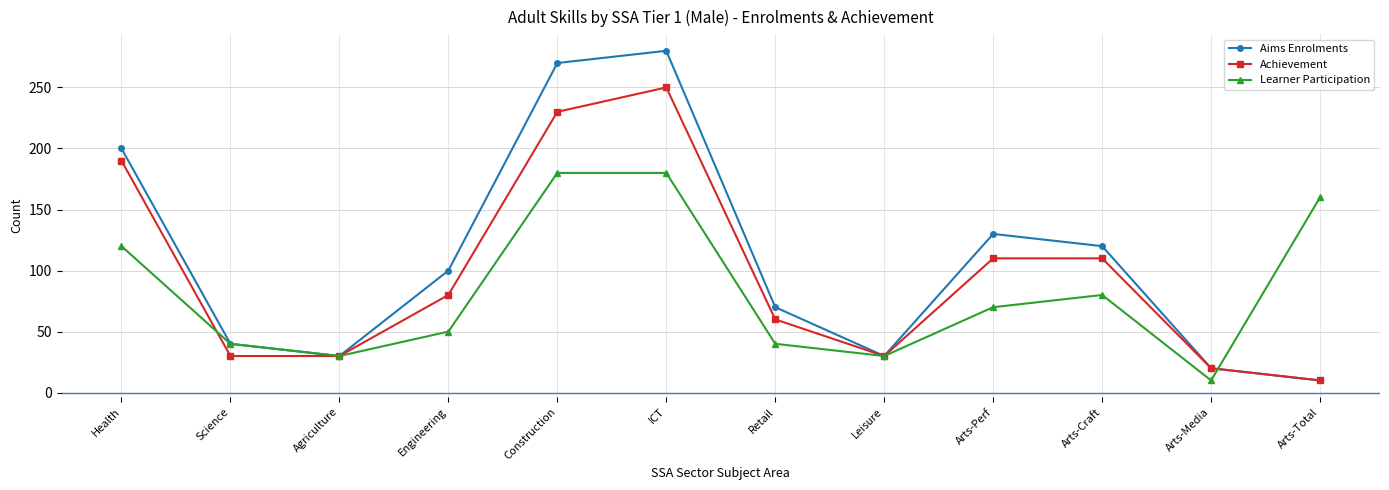

Which series has the widest spread of values?

Aims Enrolments